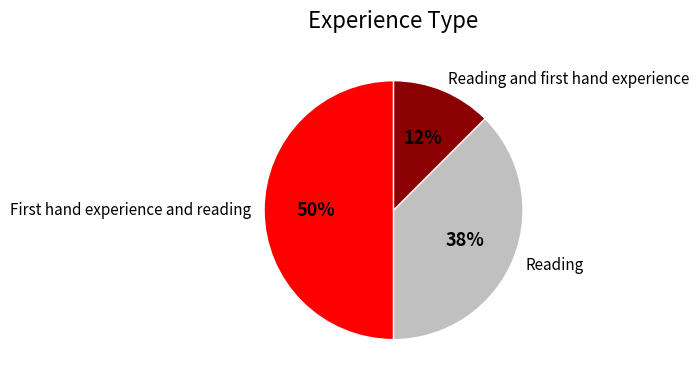

How many slices are in this pie chart?

3